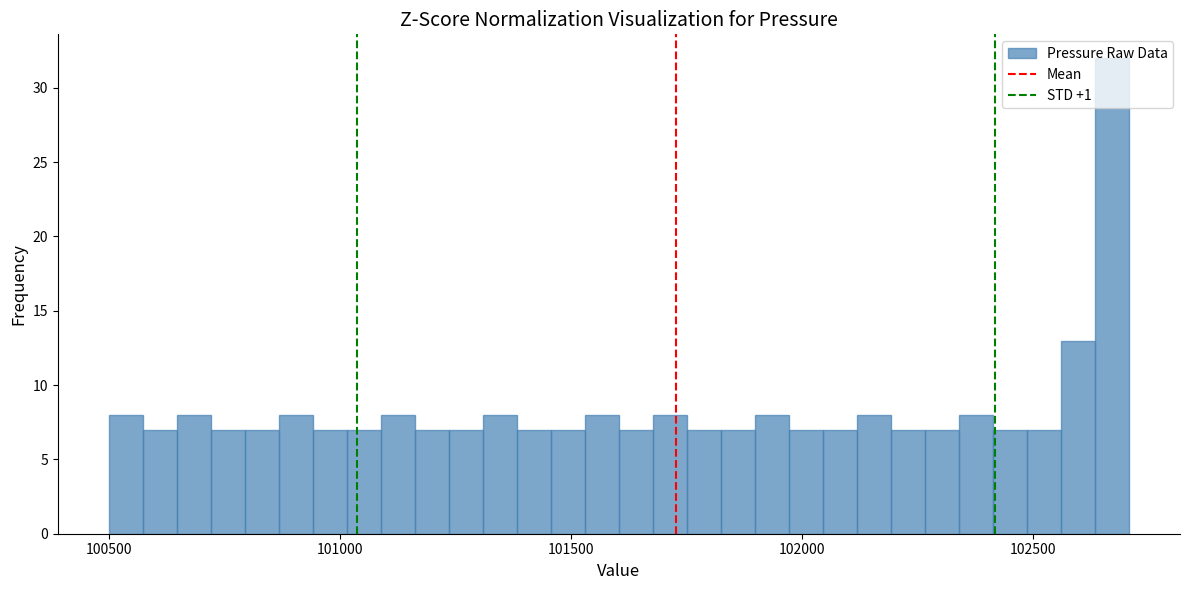

Read against the x-axis, roughly where is the centre of the tallest bar?

102650